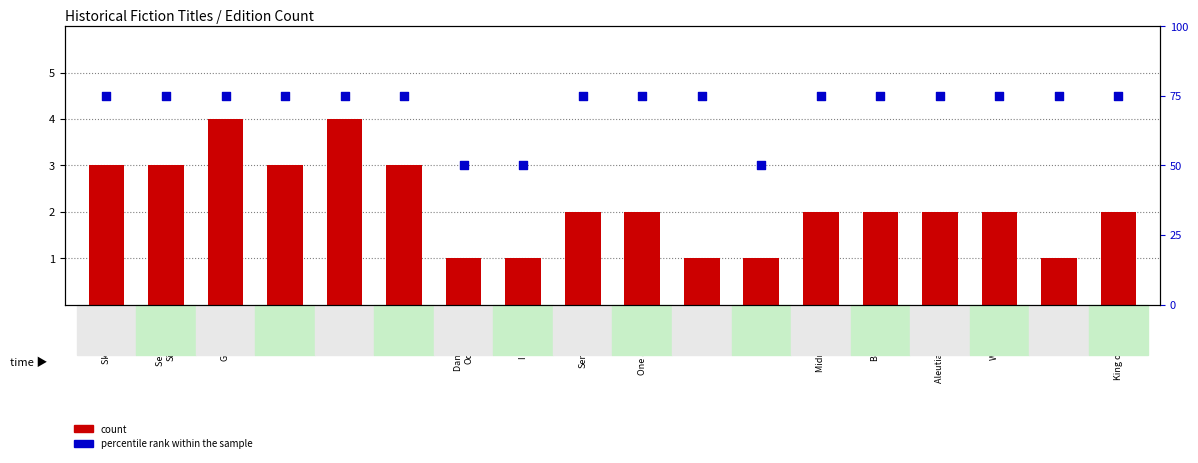

Which has a higher value, Black Storm
Comin or Falcon in
the Glass?

Falcon in
the Glass